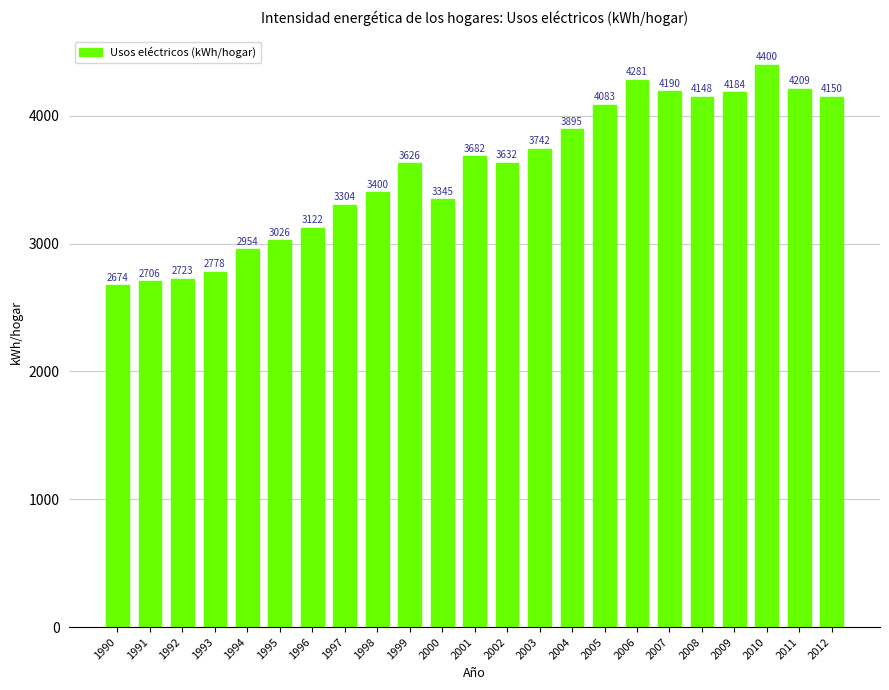

What is the sum of the values at 2001 and 1991?

6388.6